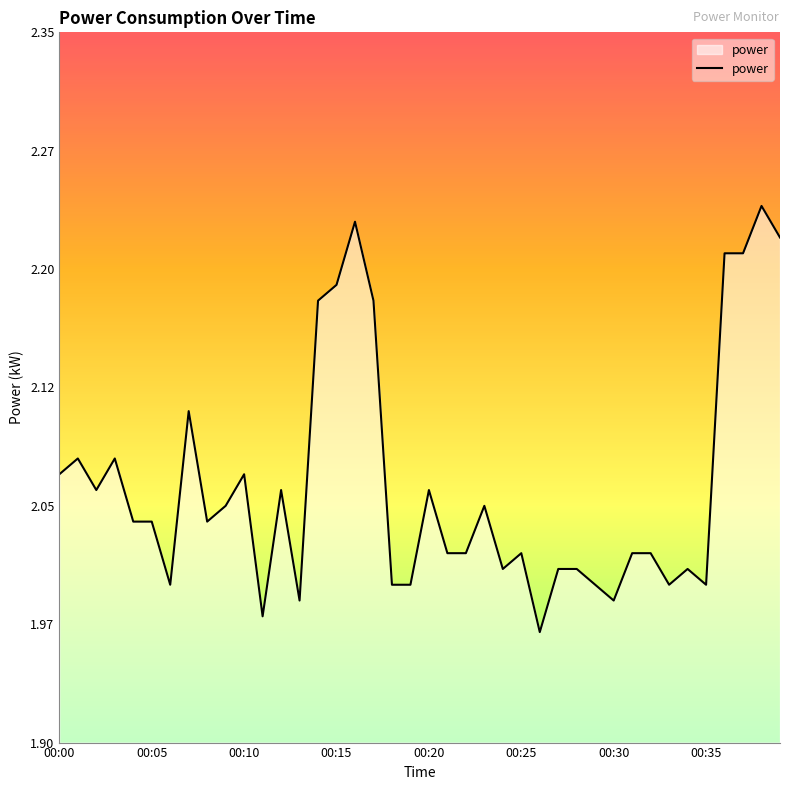

Is this an area chart (filled region under the line)?

Yes